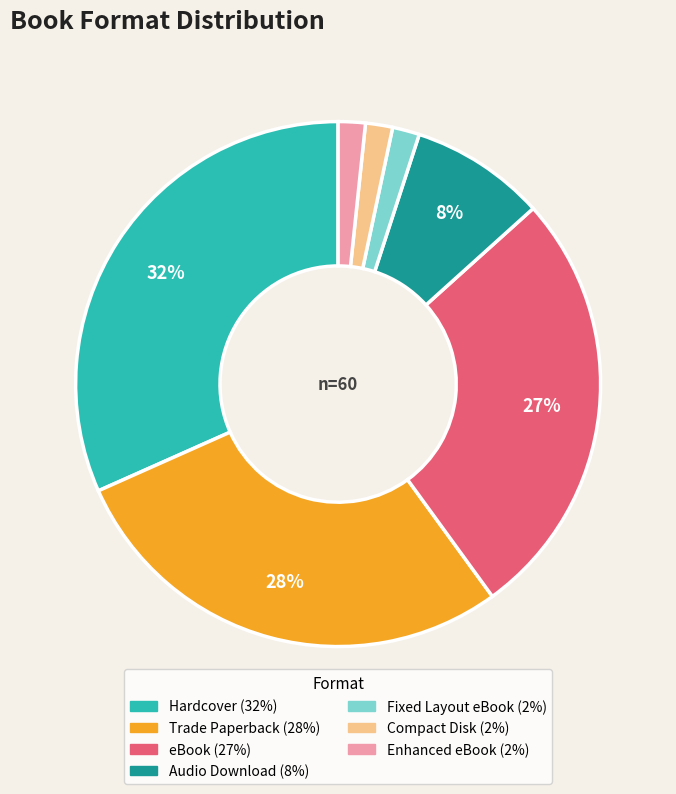

Is the sum of Audio Download and Hardcover greater than half?

No